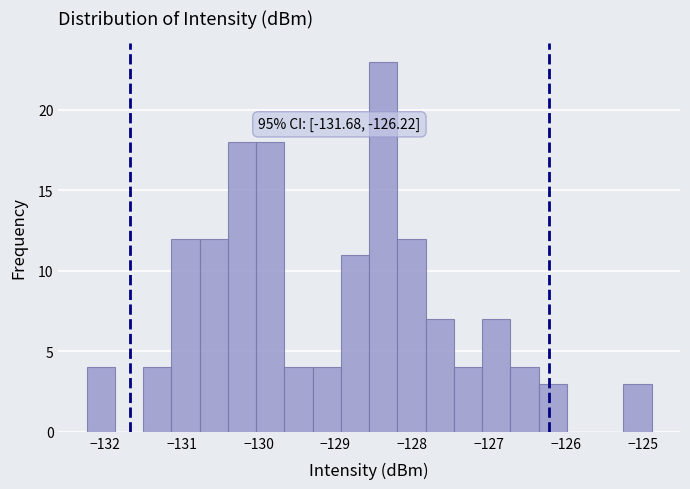

Around what value on the x-axis is the tallest bar? Give the approximate position of its centre, as read against the axis.

-128.4